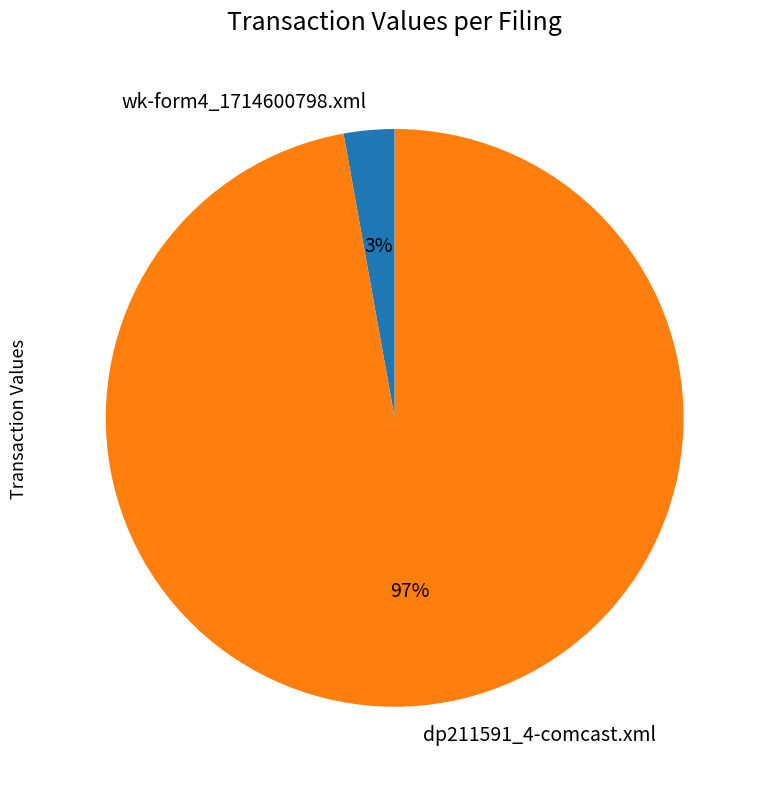

Which category has the biggest portion of the pie?

dp211591_4-comcast.xml